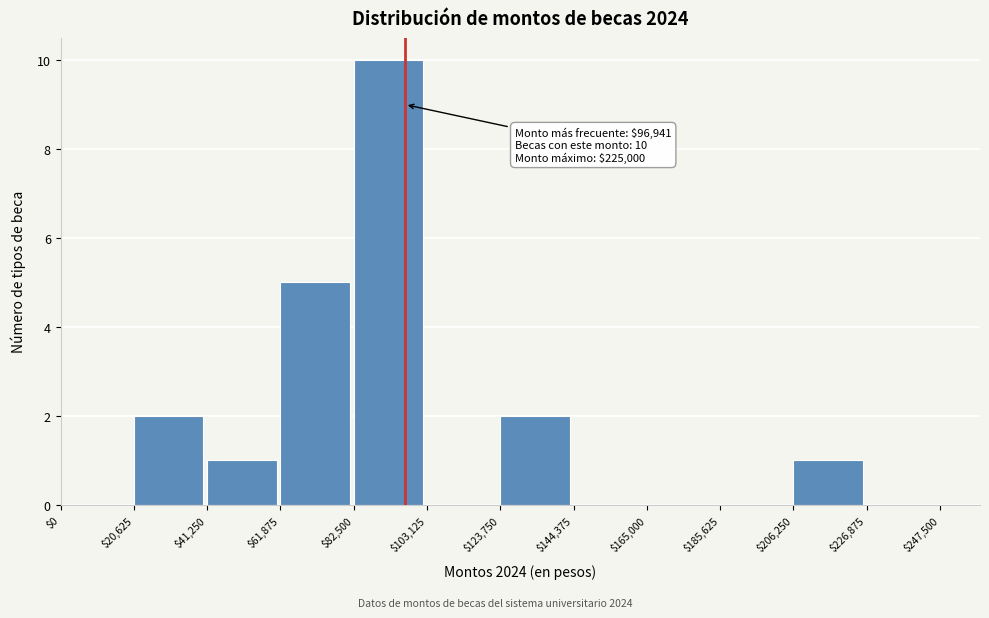

Which range on the x-axis has the tallest bar?

$82,500 to $103,125